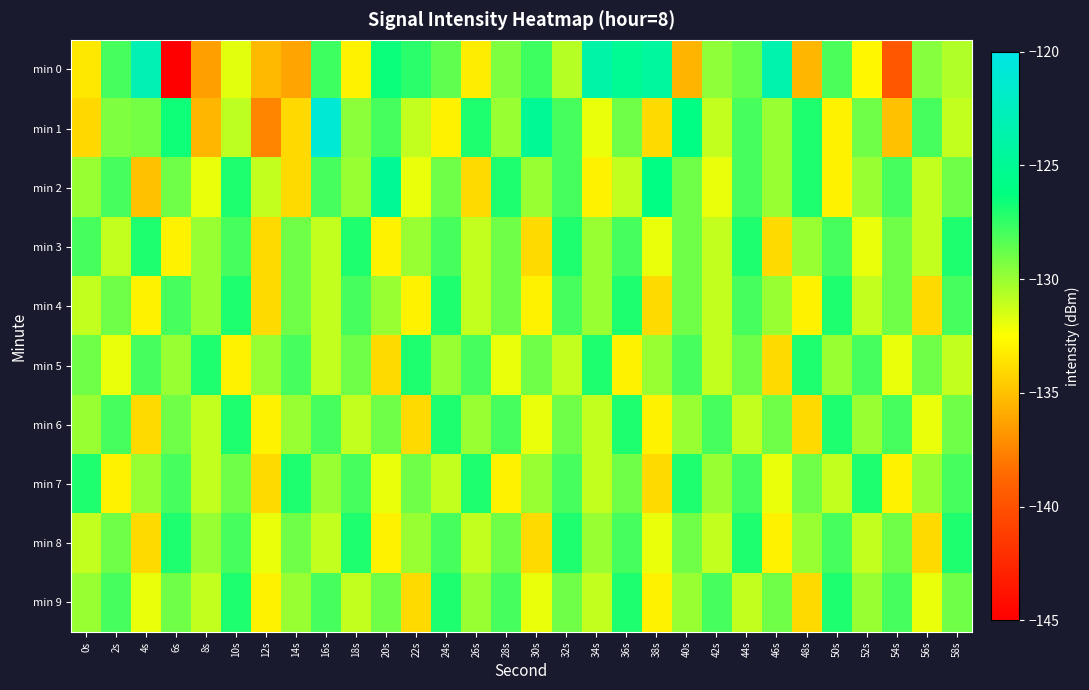

What is the spread (max minus min) of values at 10s?

6.0